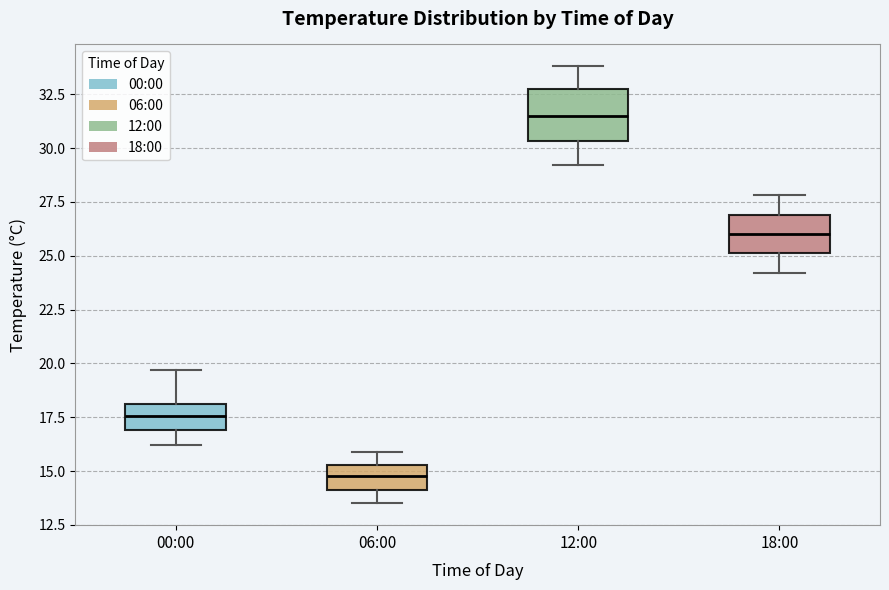

Where does the upper whisker of the box for 18:00 end on the y-axis? The values are not printed on the chart, so give them approximately, as read against the axis.

28.0